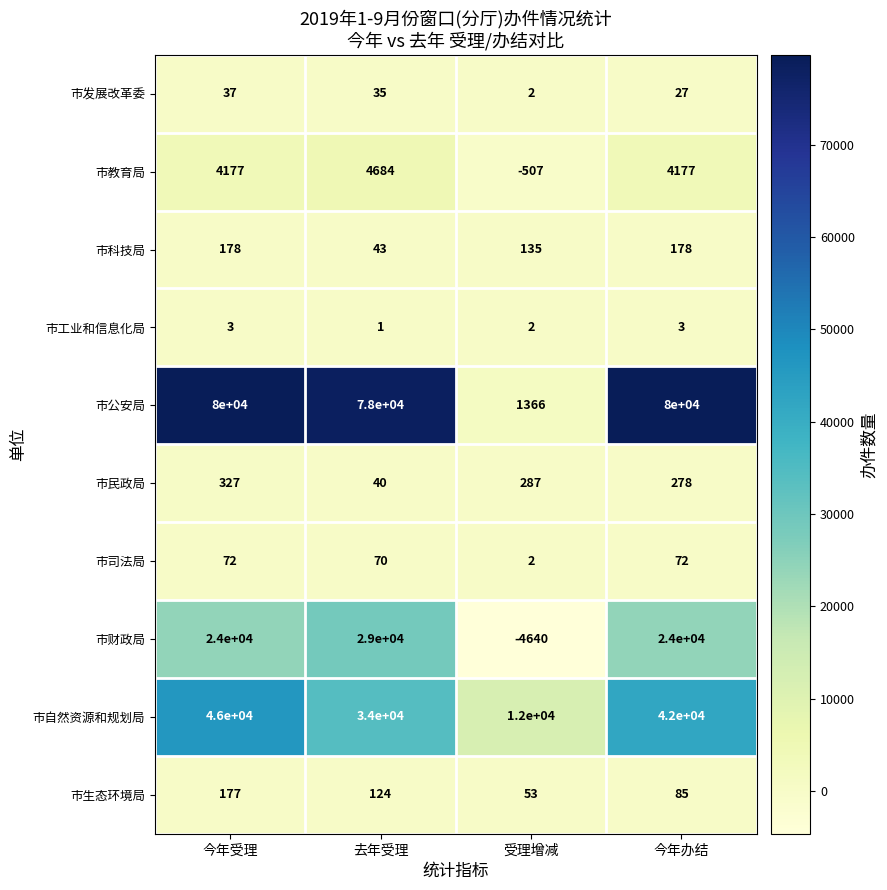

At how many categories does at least one series exceed 39884?

3